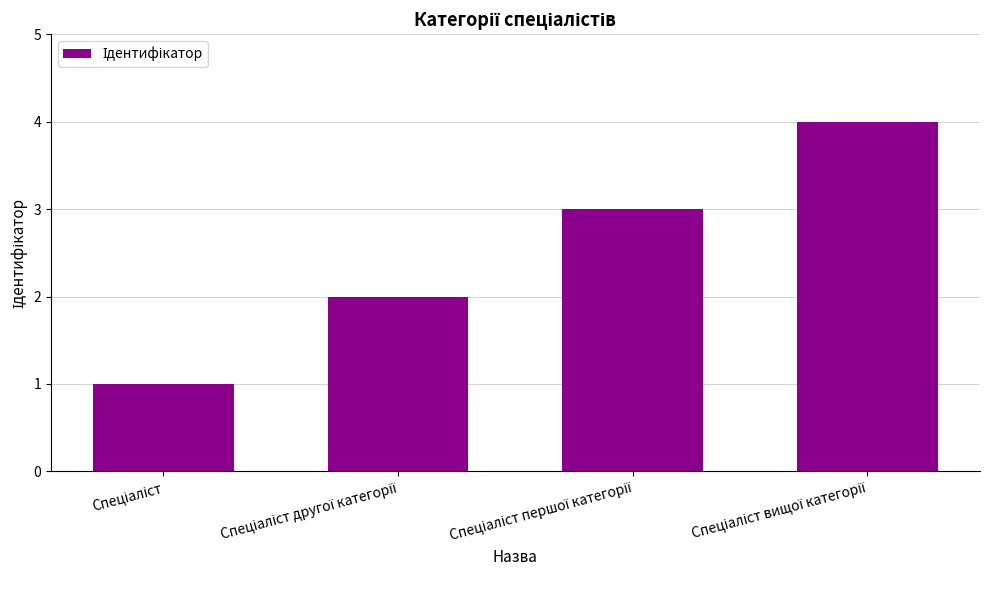

What is the difference between the maximum and minimum values?

3